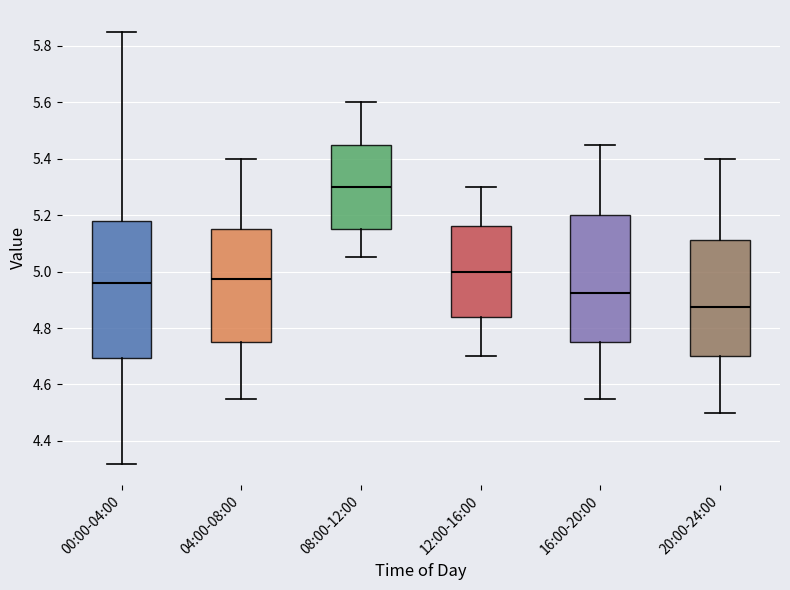

Which box's median line is the highest?

08:00-12:00